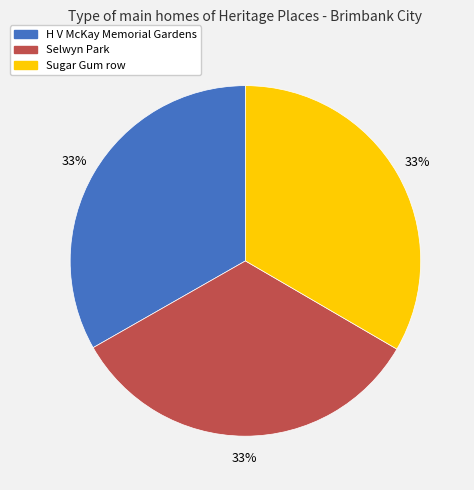

Approximately how many times larger is the value at Selwyn Park compared to H V McKay Memorial Gardens?

1.0